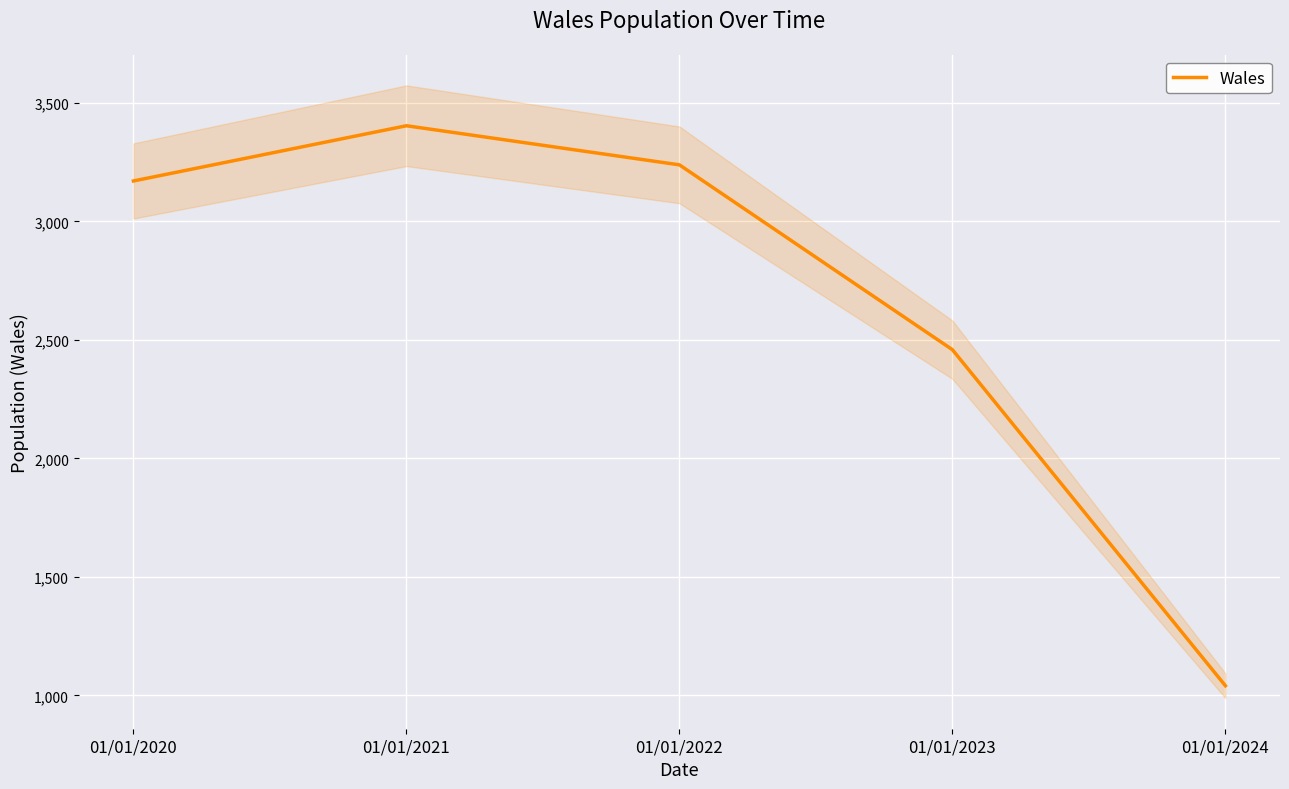

Rank the categories by value from highest to lowest.

01/01/2021, 01/01/2022, 01/01/2020, 01/01/2023, 01/01/2024